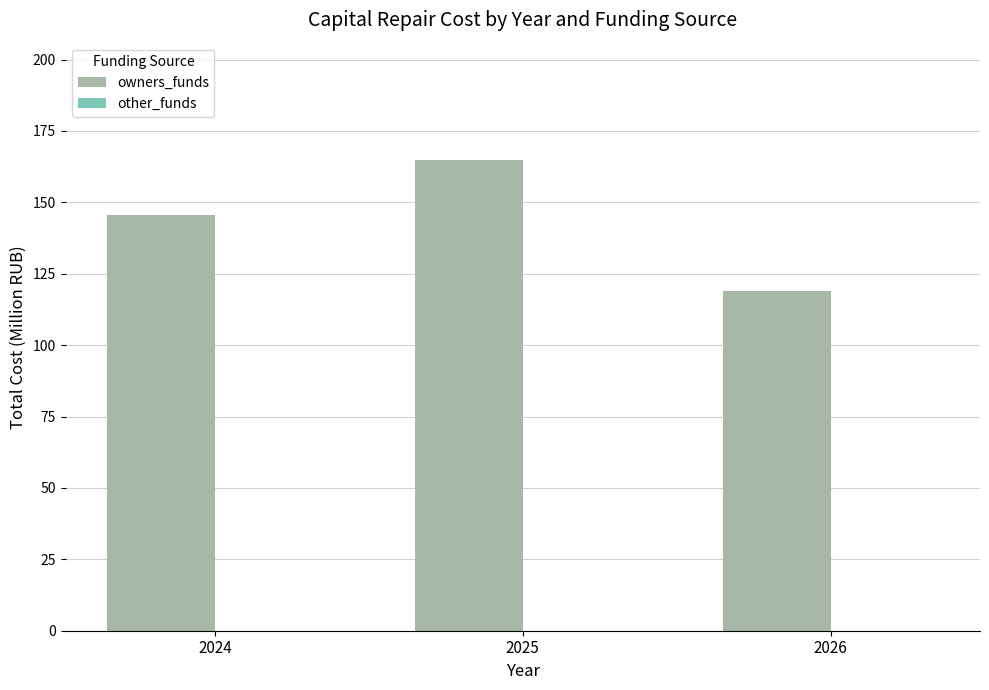

List the labels in order of value, smallest first.

2026, 2024, 2025